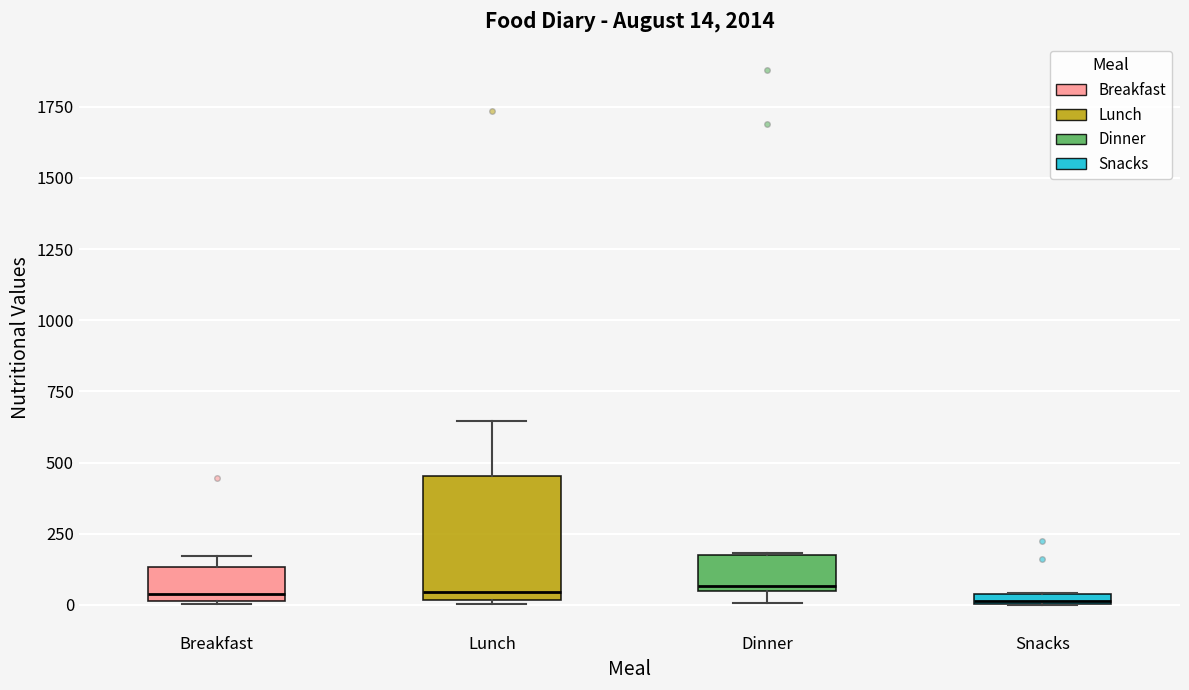

Comparing the boxes themselves (not the whiskers), which one is the tallest?

Lunch